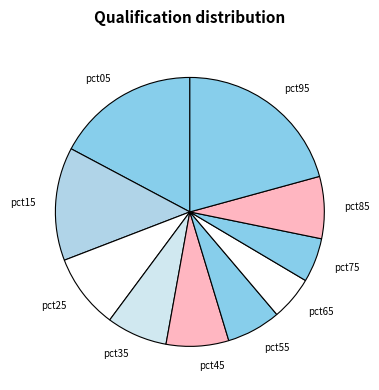

How many slices are in this pie chart?

10